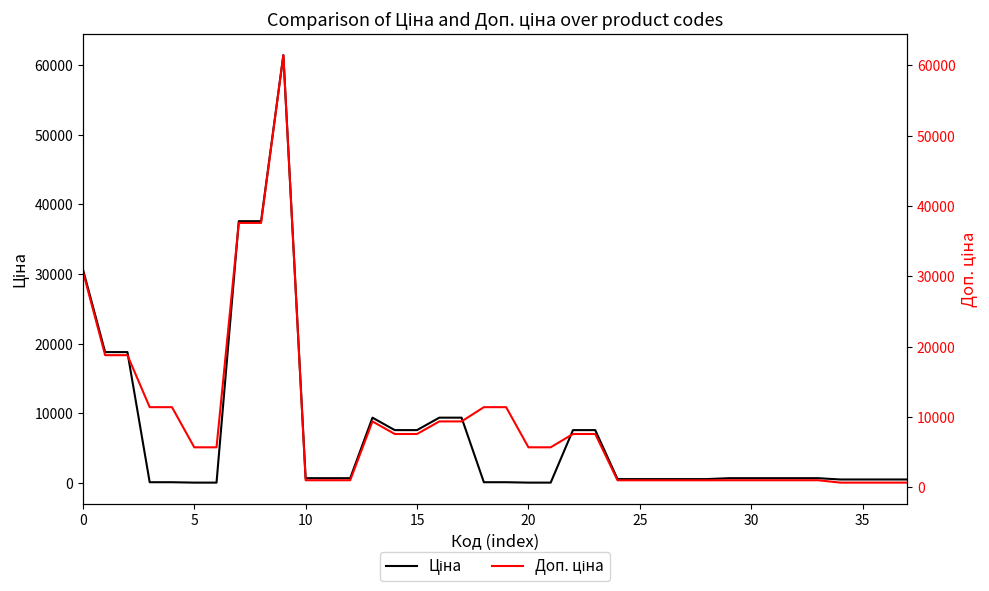

Is this an area chart (filled region under the line)?

No